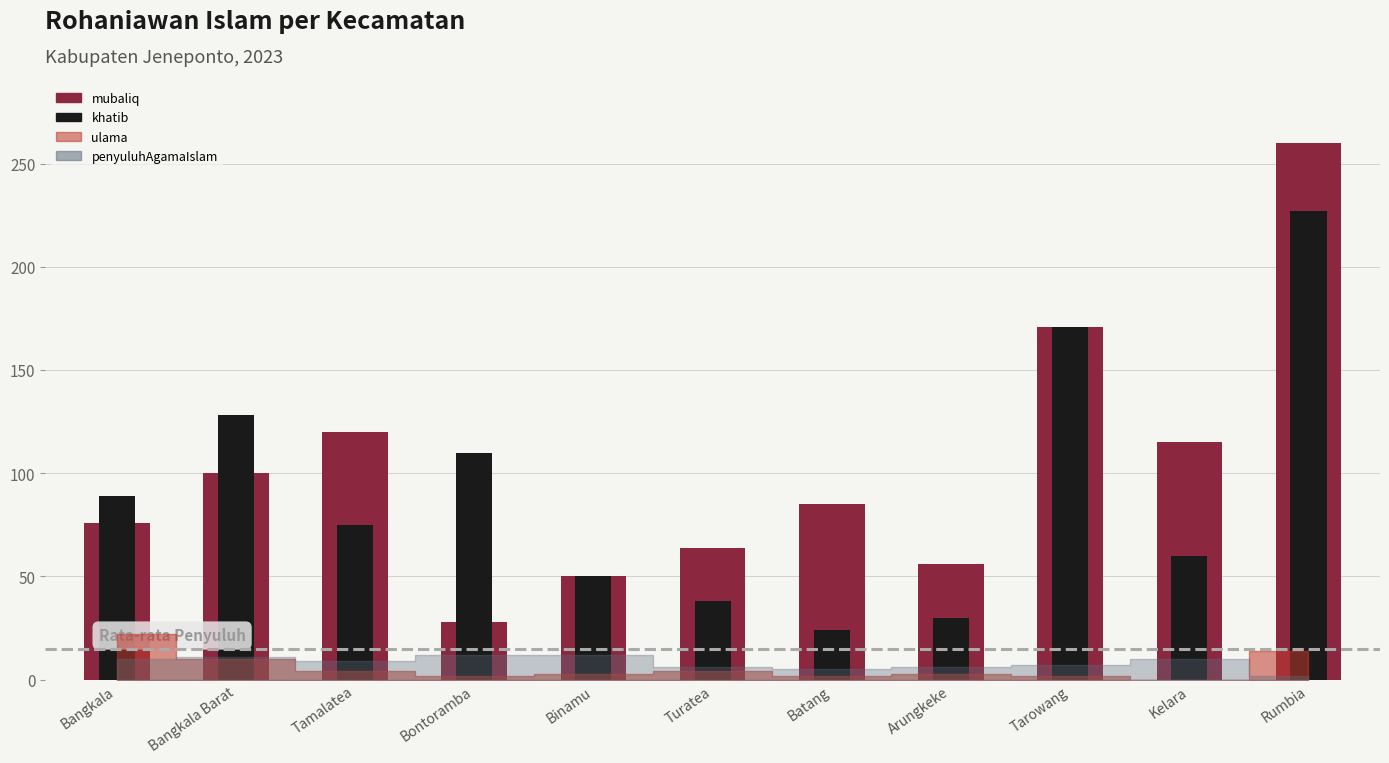

Where does the khatib series first go above 75?

Bangkala